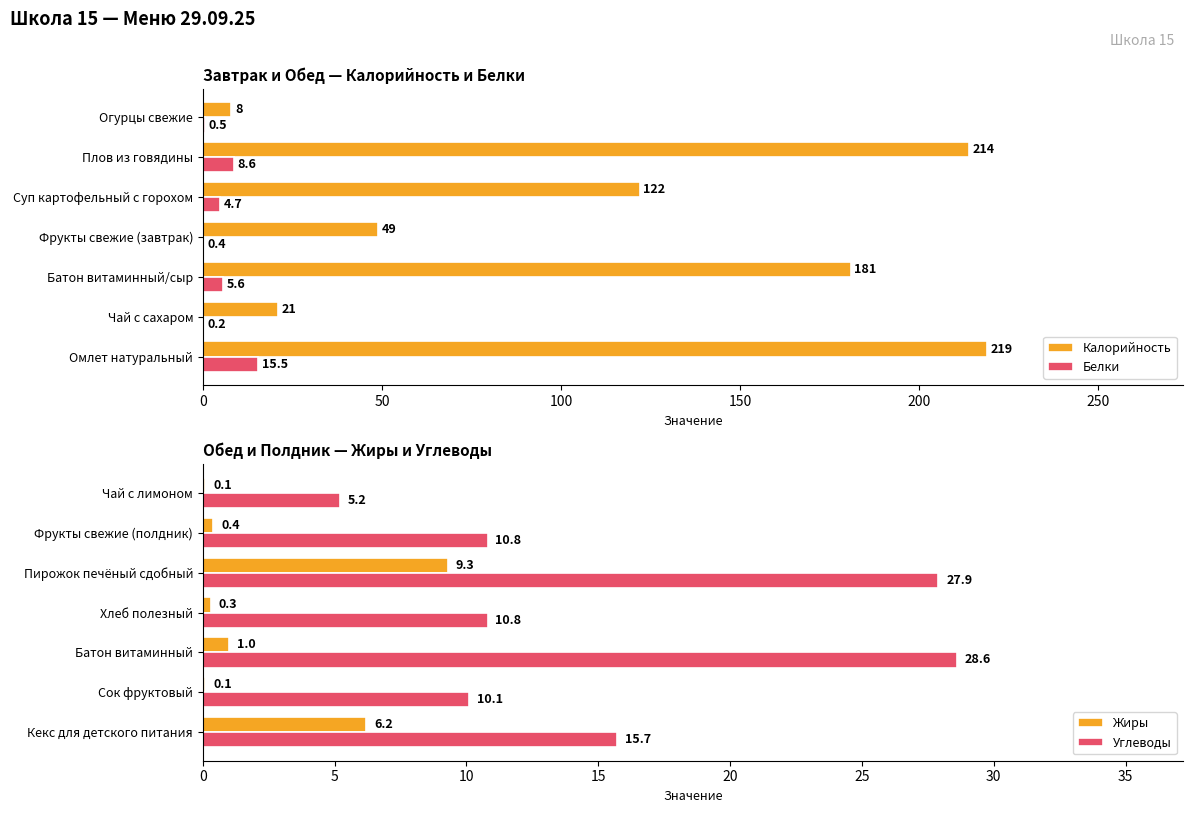

The Калорийность series shows 15.3 at Фрукты свежие (завтрак). True or false?

False